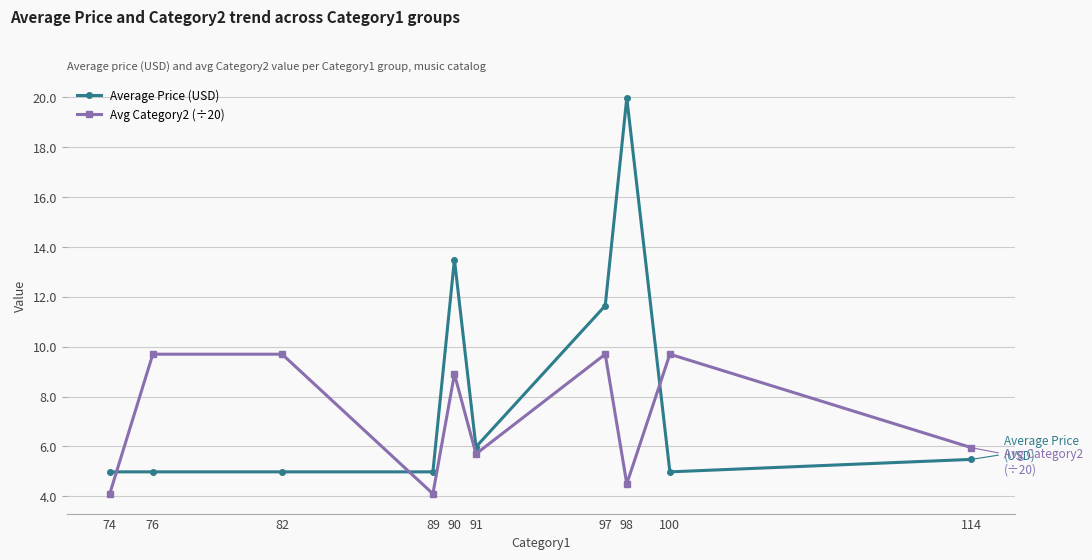

What is the value of the Average Price (USD) point at the 3rd from the left?

5.0